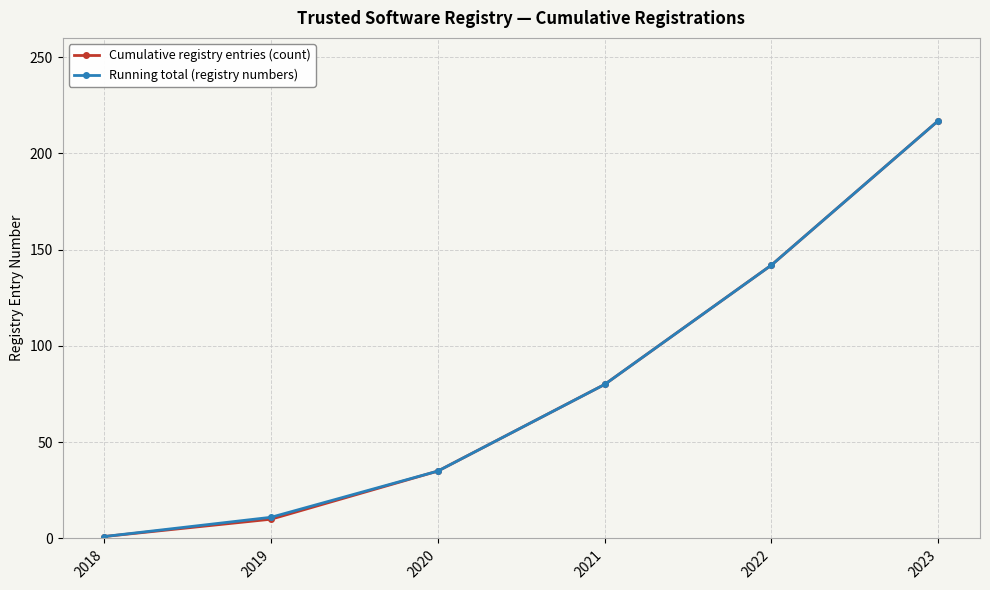

How many values in the Running total (registry numbers) series are below 80?

3